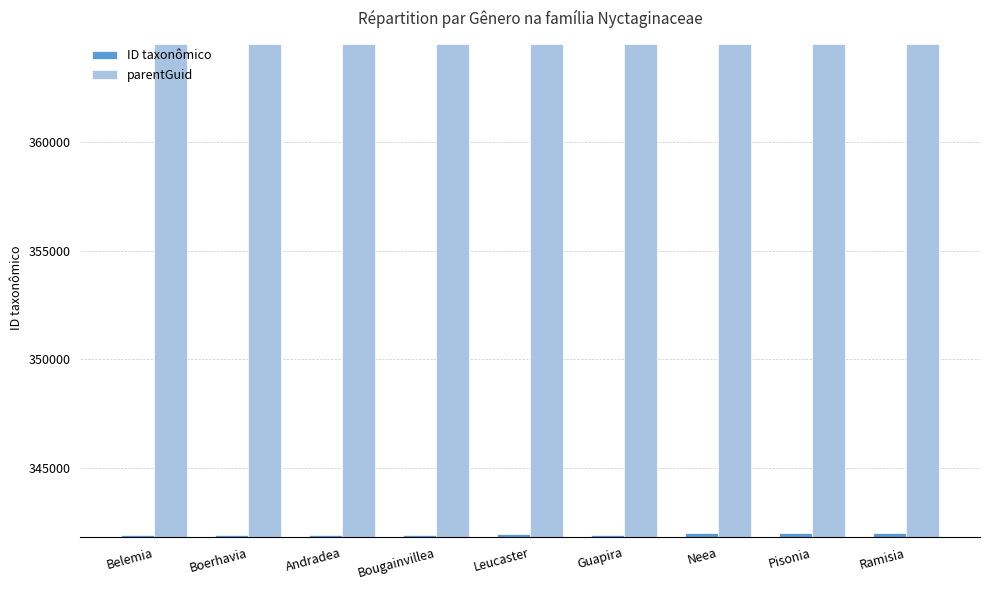

What is the greatest value displayed?

364529